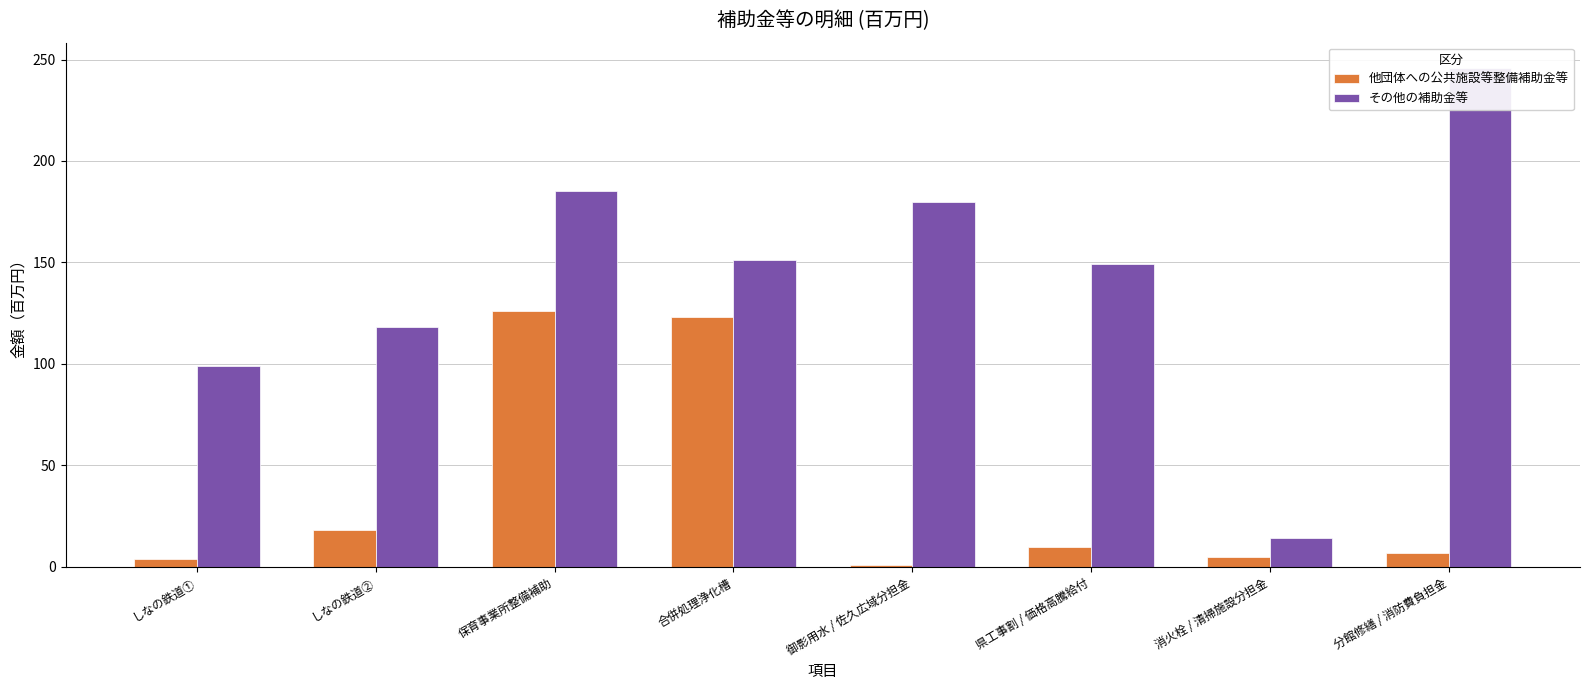

What is the sum of all 他団体への公共施設等整備補助金等 values?

294